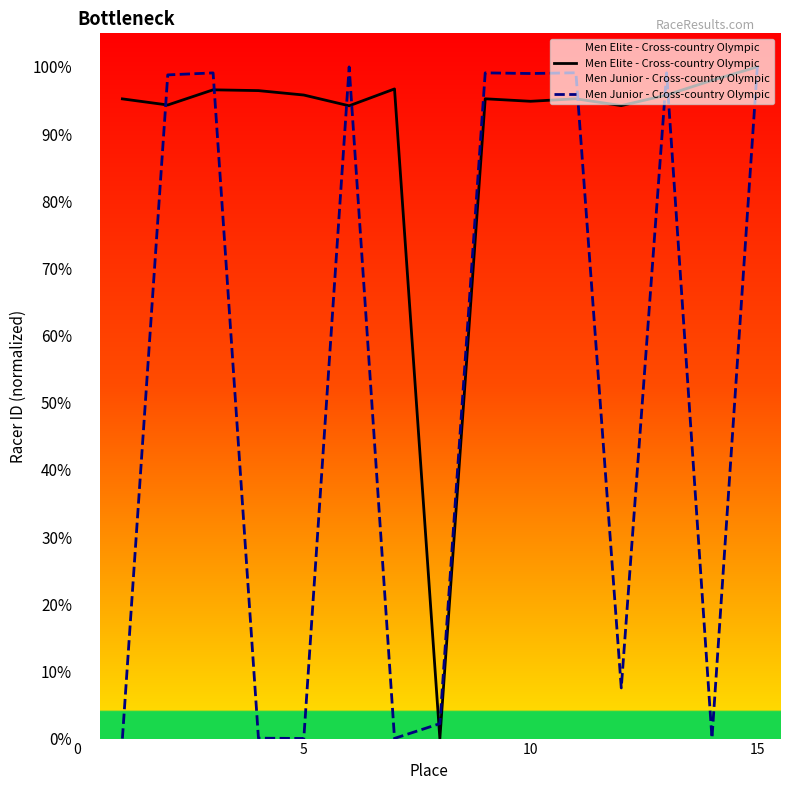

What is the difference between the maximum and minimum values in the Men Elite - Cross-country Olympic series?

100.0